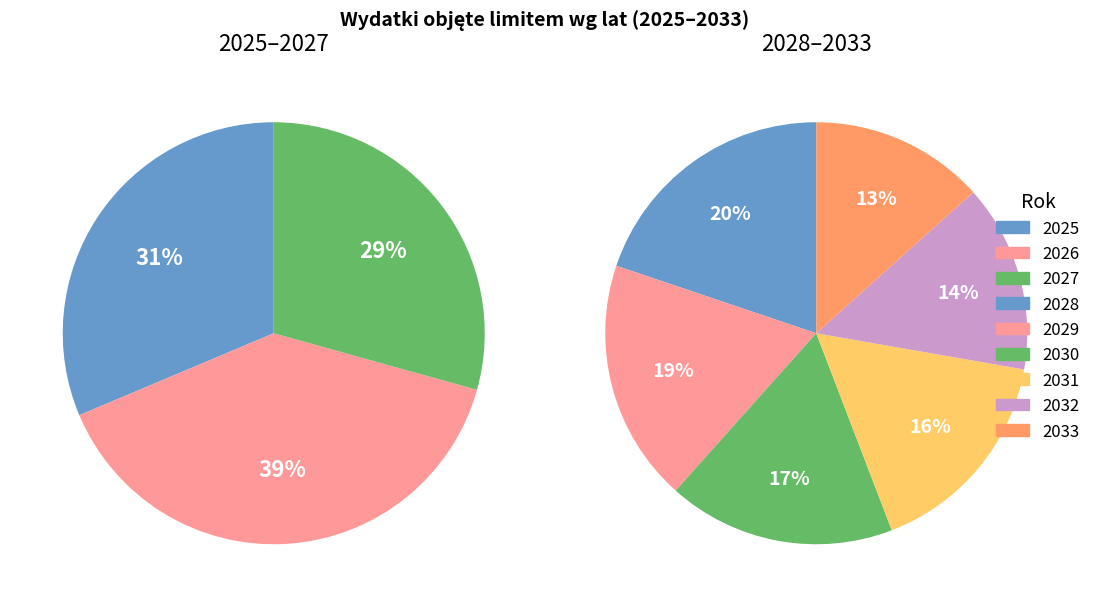

Which has a higher value, 2026 or 2028?

2026